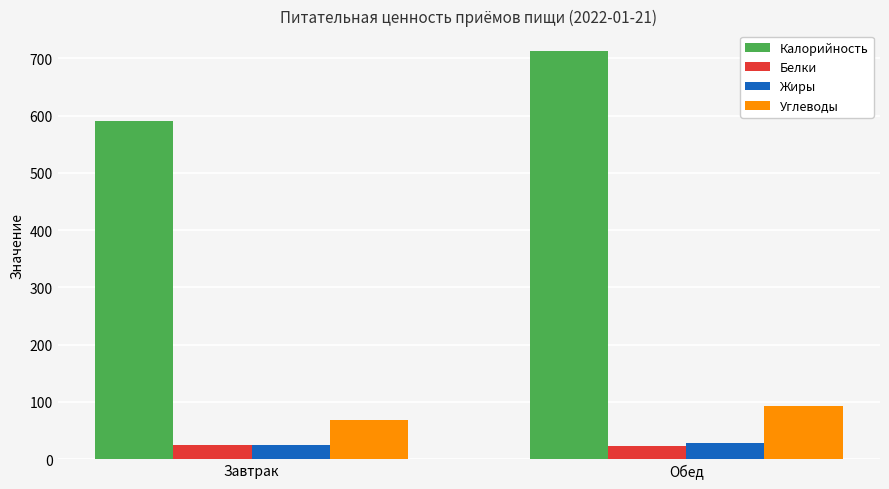

What is the minimum value shown in the chart?

23.0